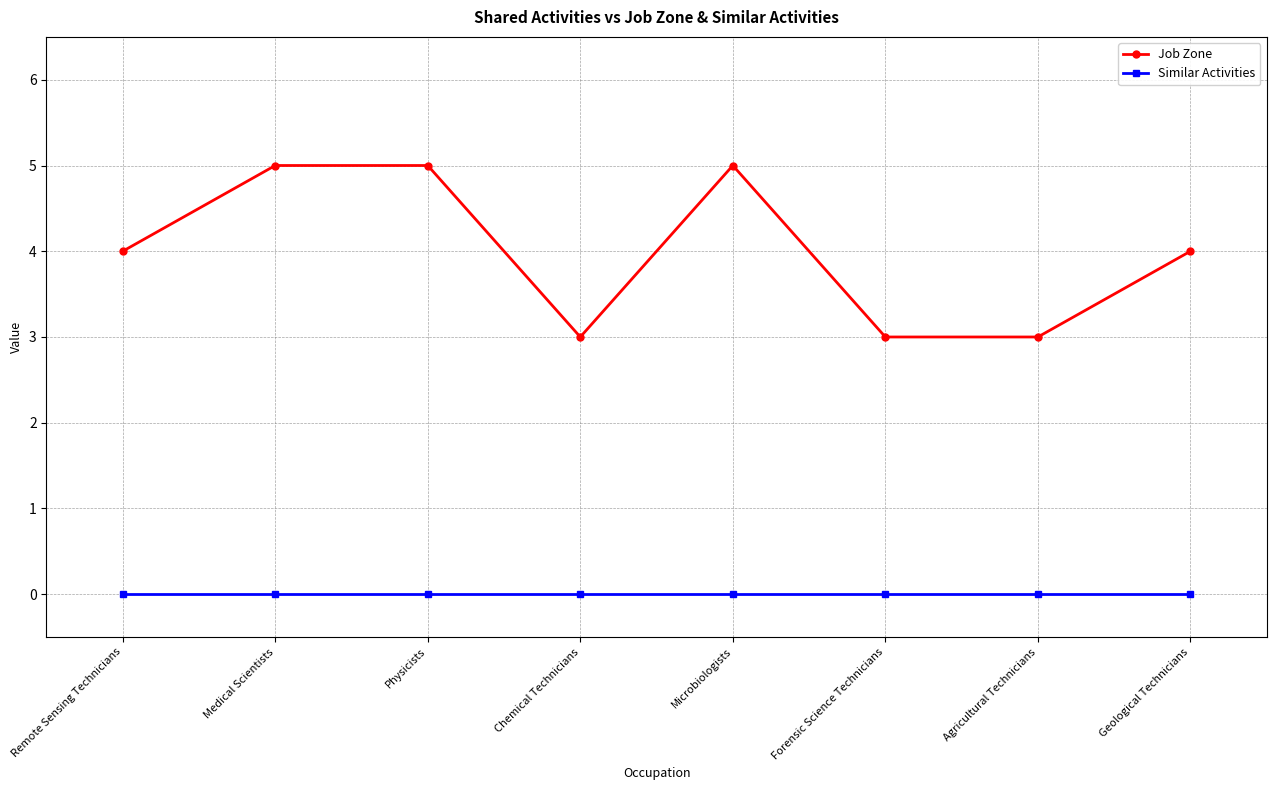

What are all the series names shown in the legend?

Job Zone, Similar Activities